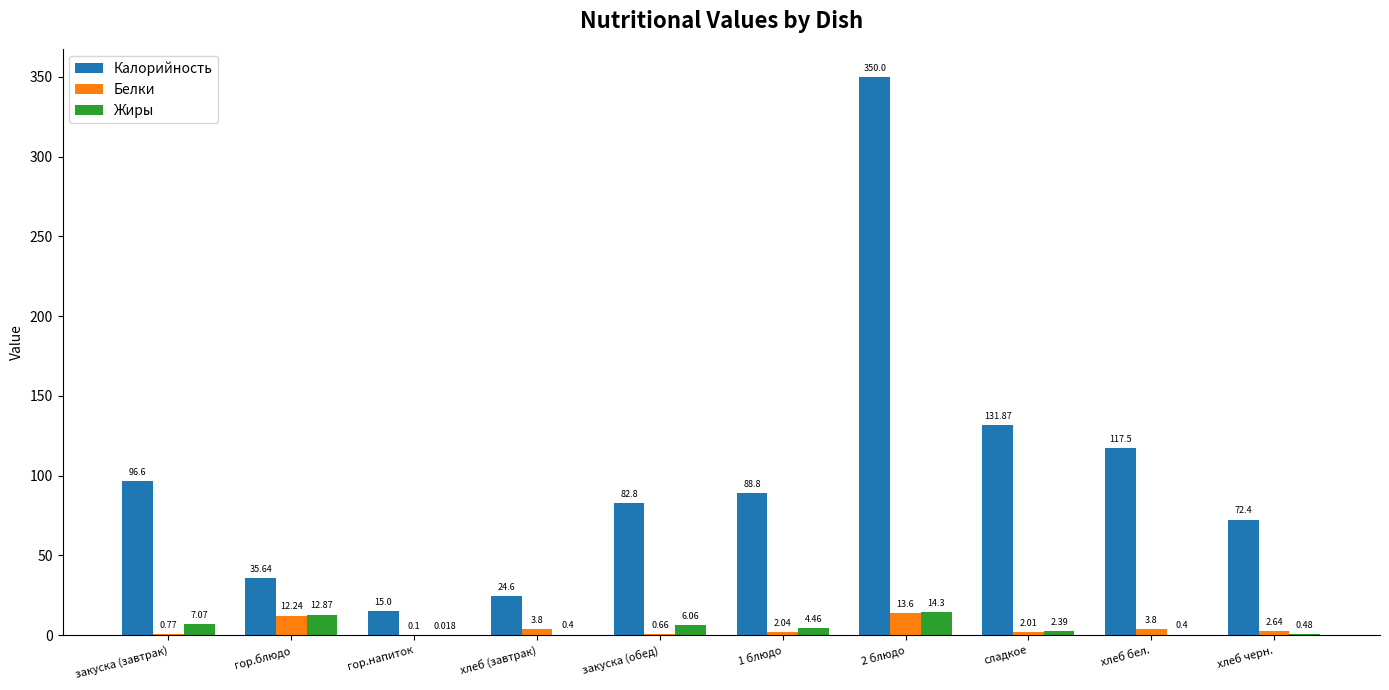

What are all the series names shown in the legend?

Калорийность, Белки, Жиры